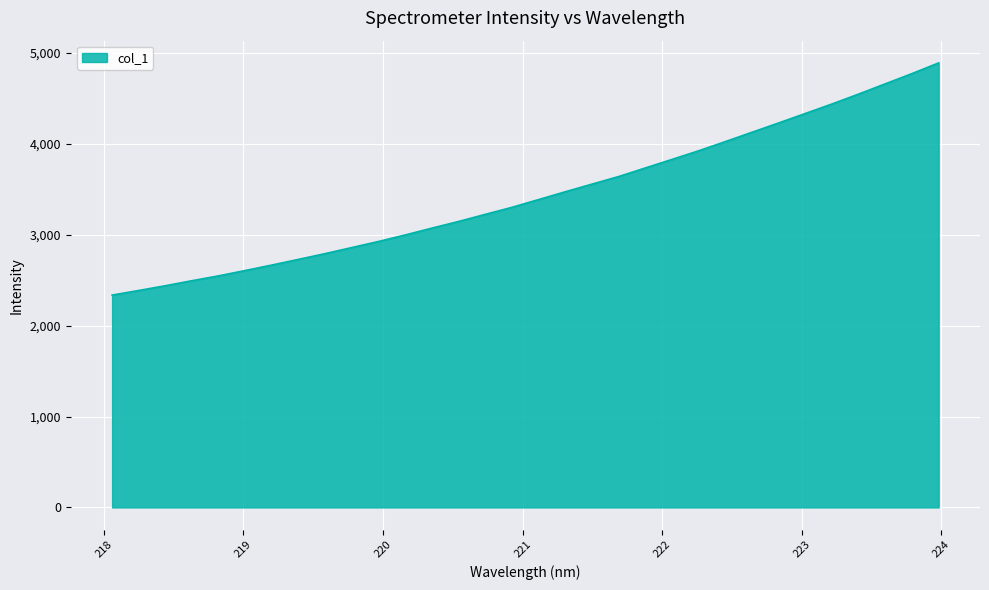

Rank the categories by value from highest to lowest.

223.9802, 223.7895, 223.5987, 223.408, 223.2172, 223.0264, 222.8355, 222.6447, 222.4538, 222.263, 222.0721, 221.8812, 221.6902, 221.4993, 221.3083, 221.1174, 220.9264, 220.7354, 220.5444, 220.3533, 220.1623, 219.9712, 219.7801, 219.589, 219.3979, 219.2067, 219.0156, 218.8244, 218.6332, 218.442, 218.2508, 218.0596